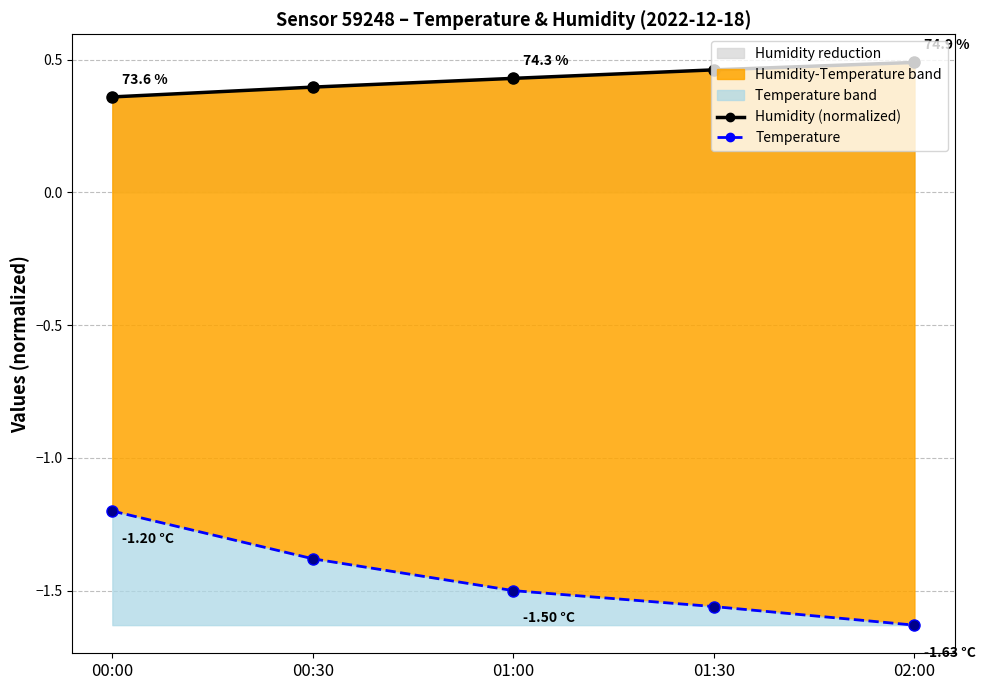

Read the Humidity (normalized) value at 02:00.

0.5